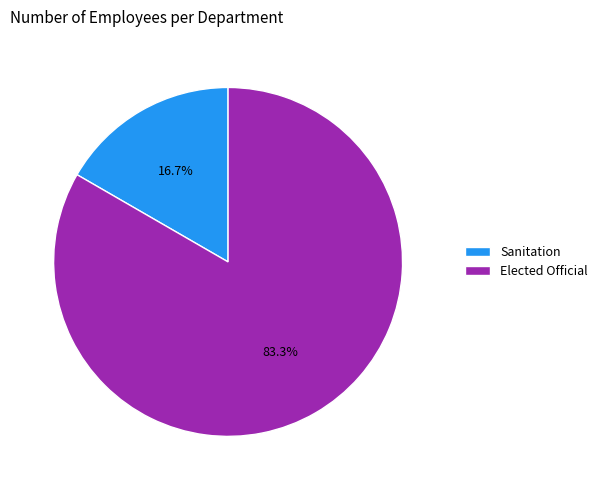

Do Elected Official and Sanitation together represent more than half of the pie?

Yes